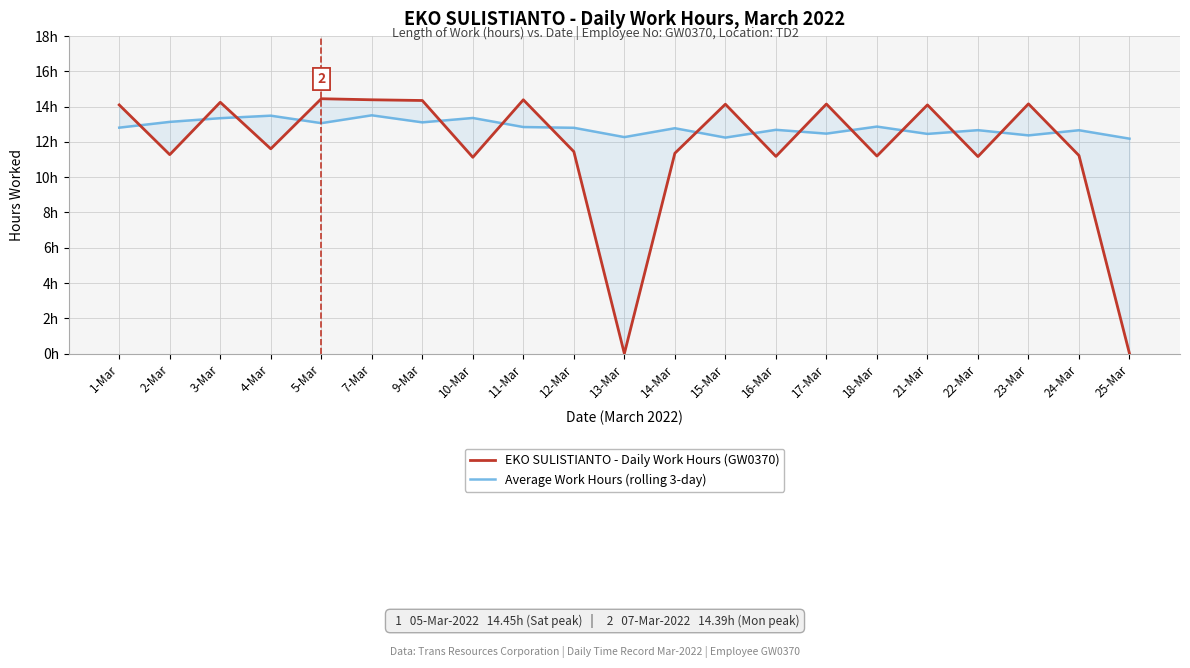

Which category has the lowest value in the Average Work Hours (rolling 3-day) series?

25-Mar